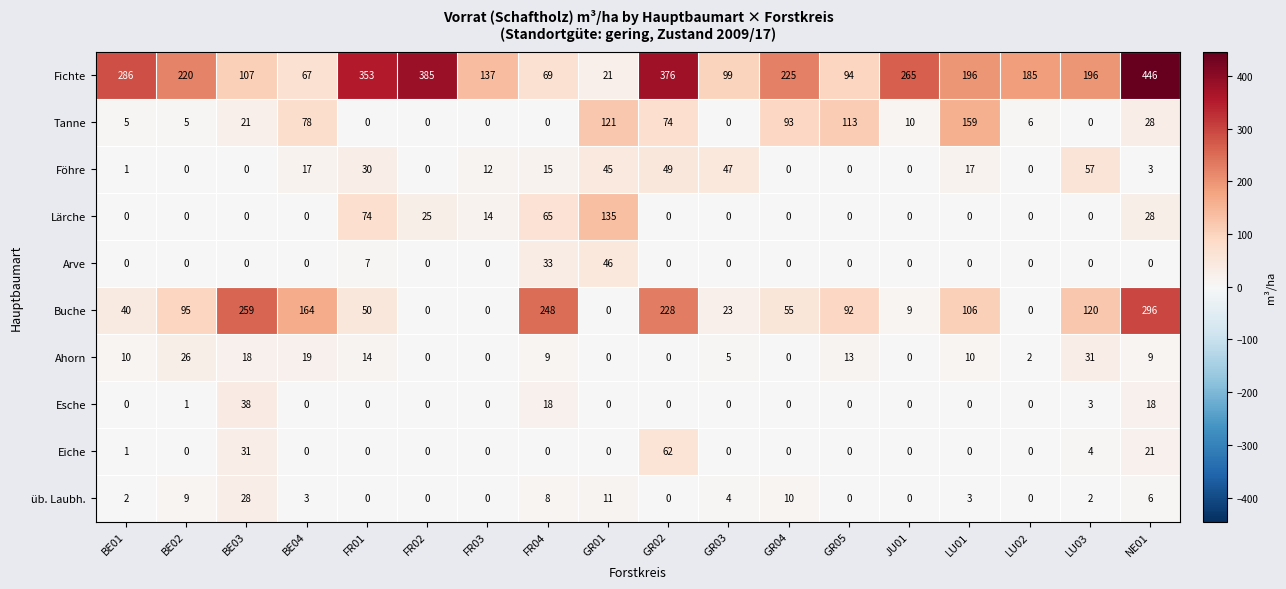

What is the sum of all Fichte values?

3727